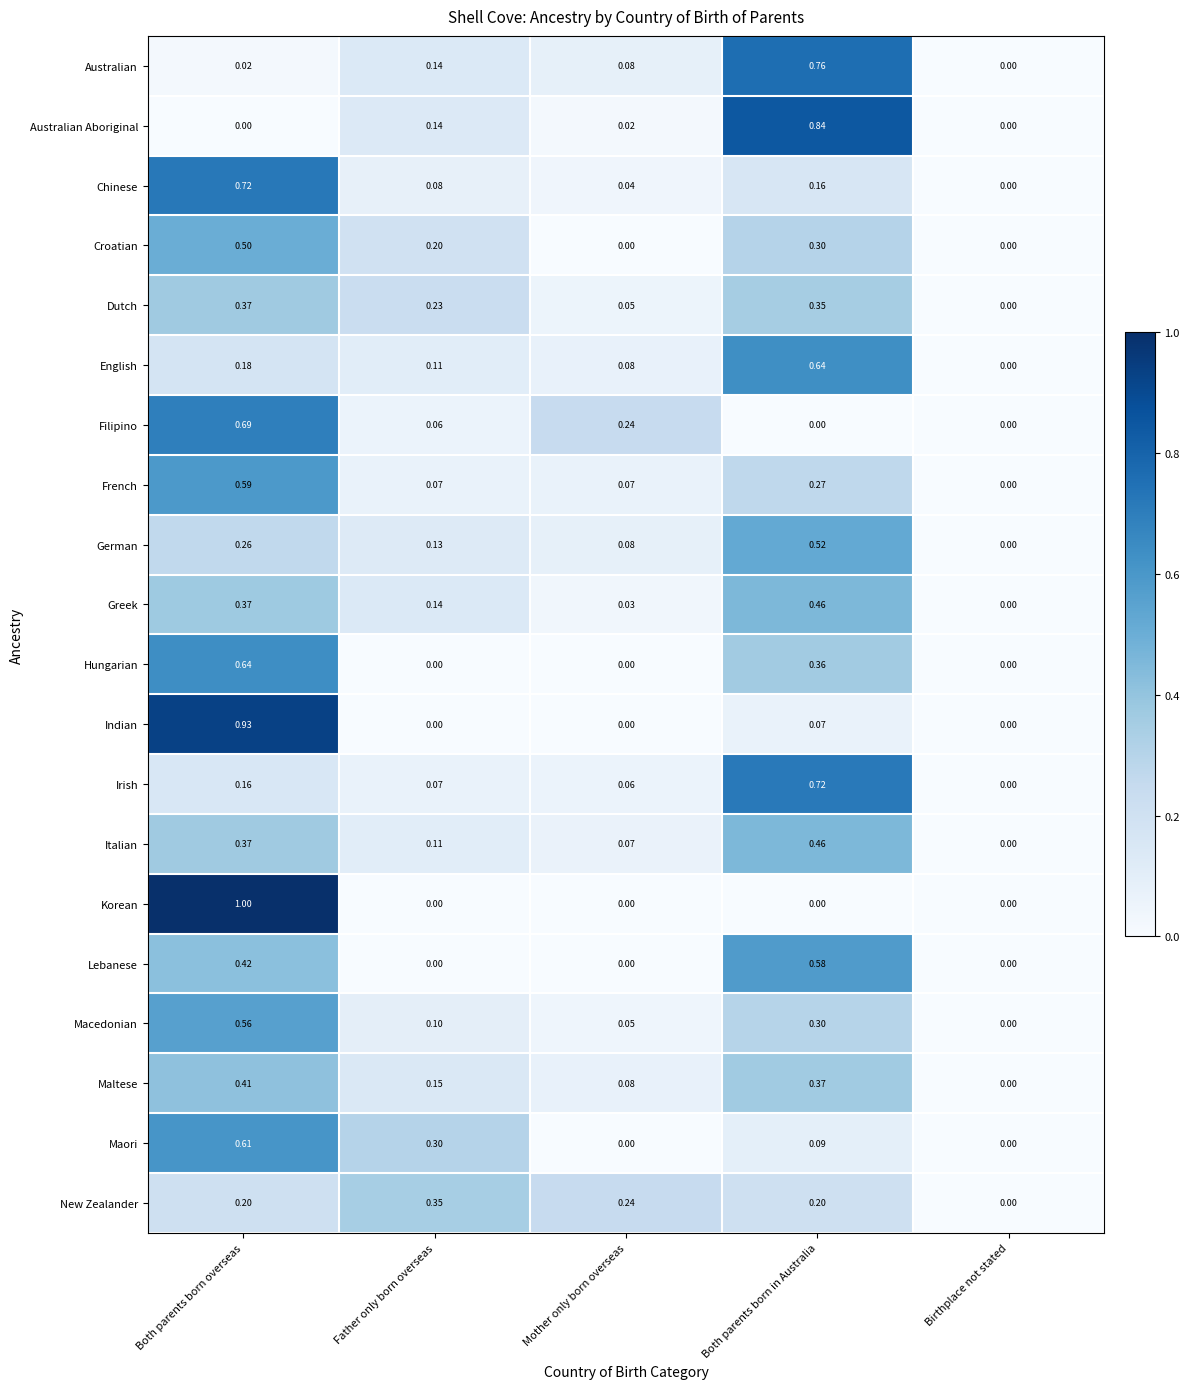

Which series has the widest spread of values?

Korean